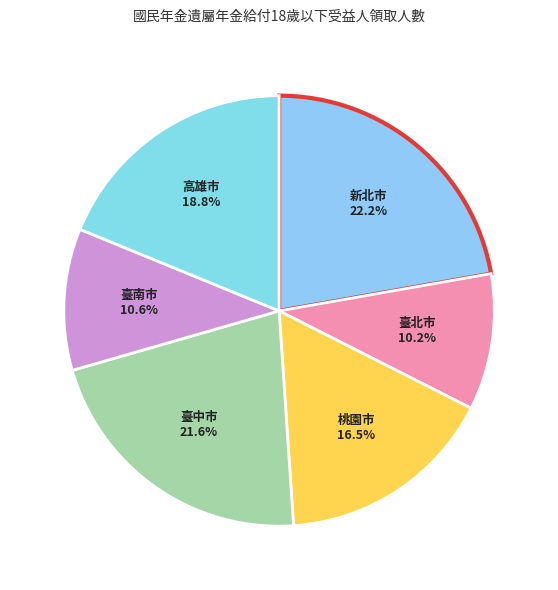

How many segments does this pie chart have?

6